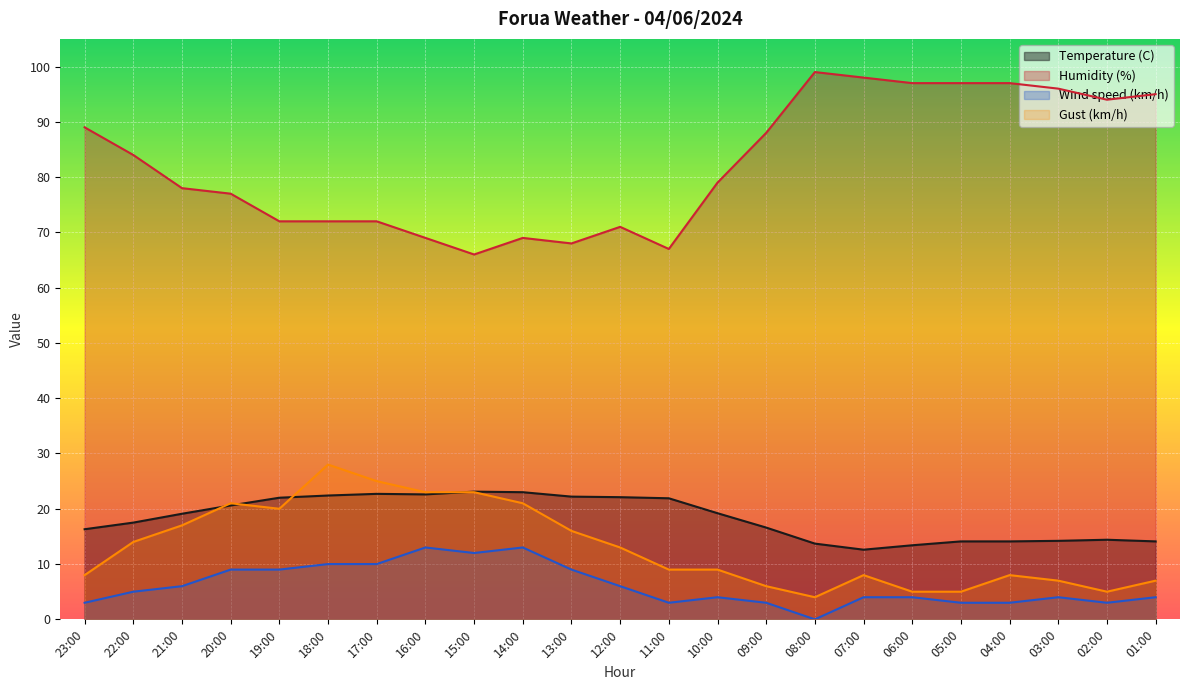

Which has a higher value, 23:00 or 19:00?

19:00